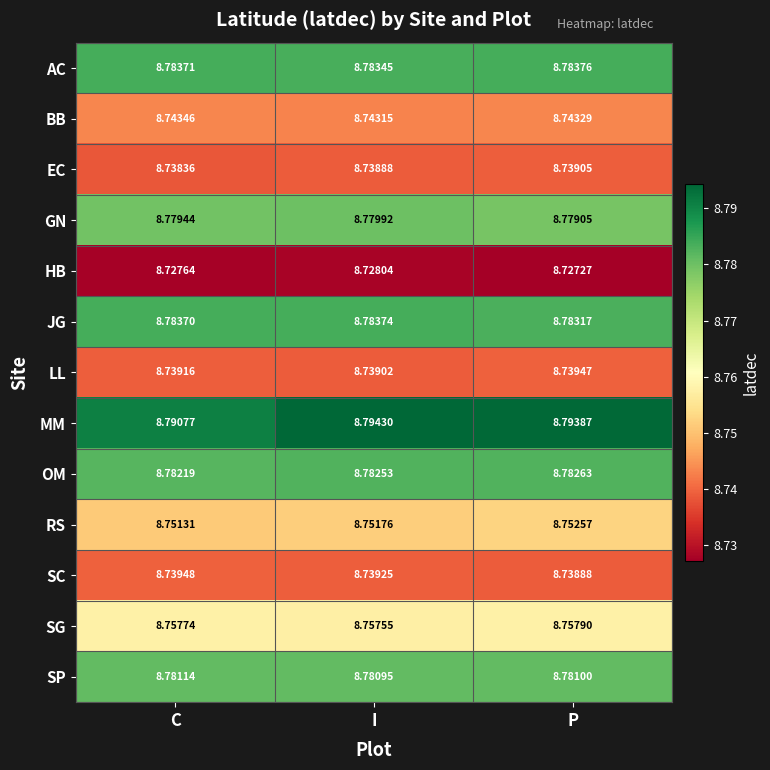

Rank the series by their maximum value, from lowest to highest.

HB, EC, LL, SC, BB, RS, SG, GN, SP, OM, JG, AC, MM